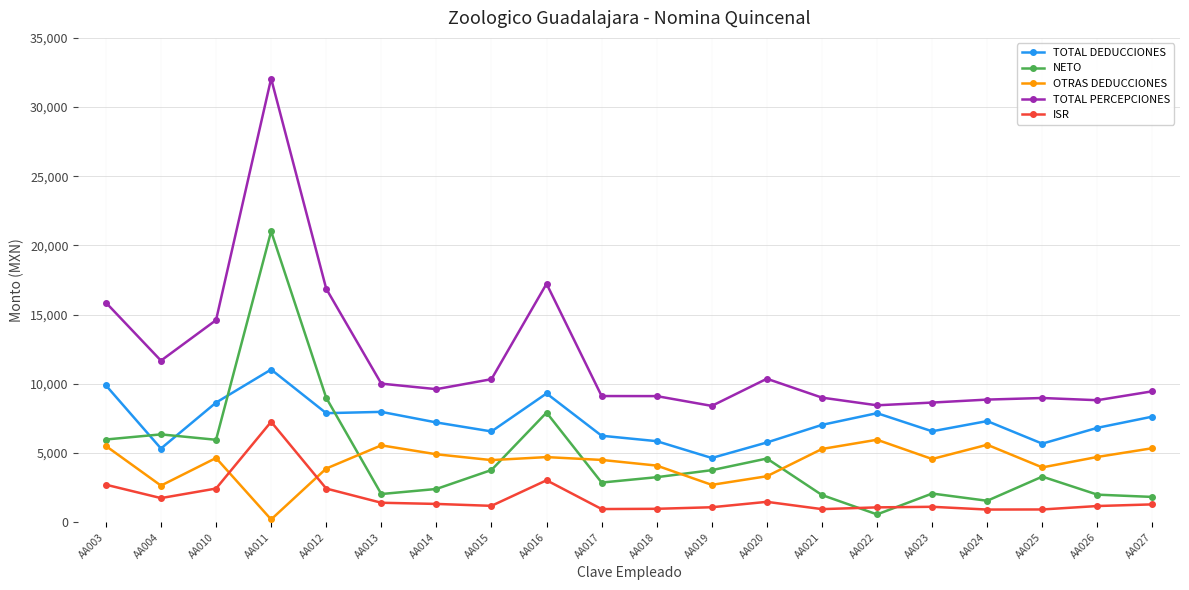

At how many categories does at least one series exceed 2497?

20